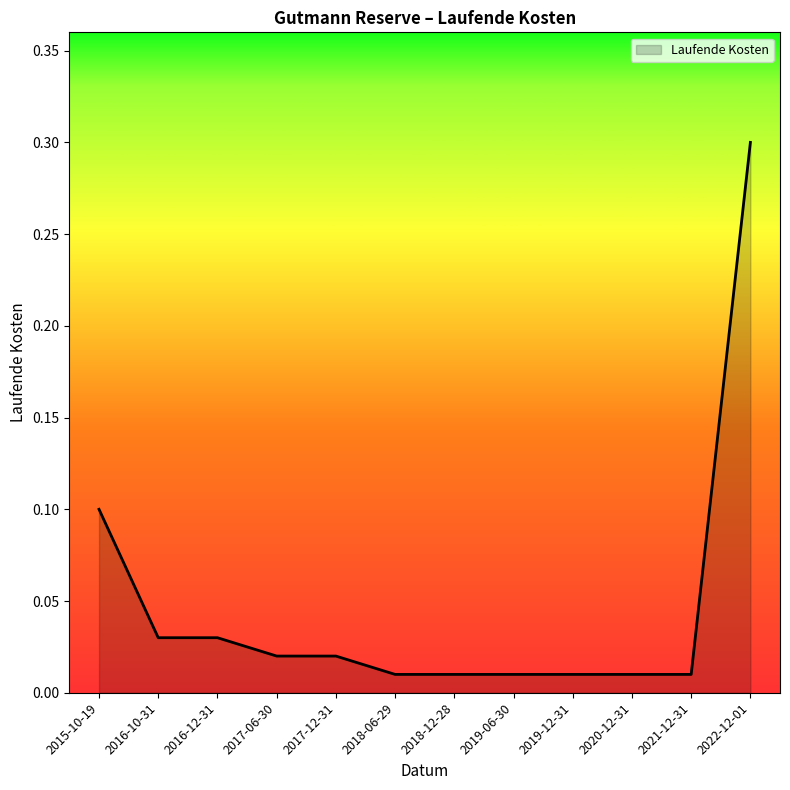

What is the difference between the values at 2022-12-01 and 2016-12-31?

0.3